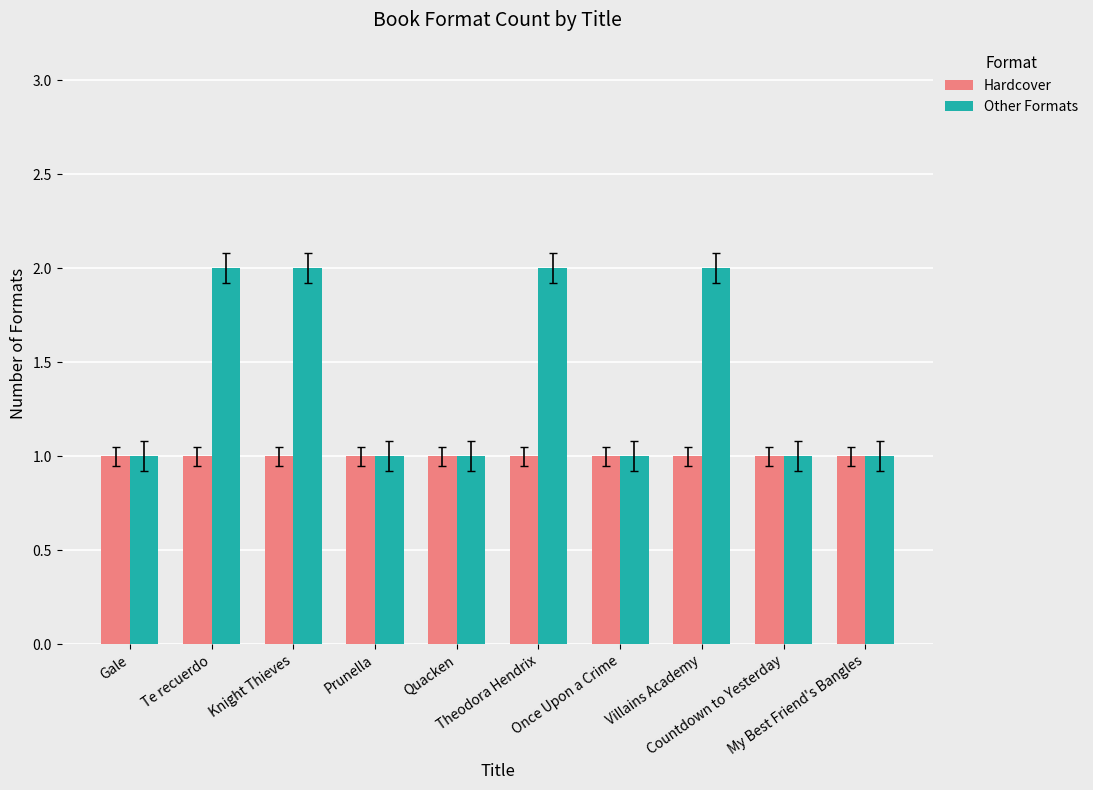

How many bars are there in total?

20